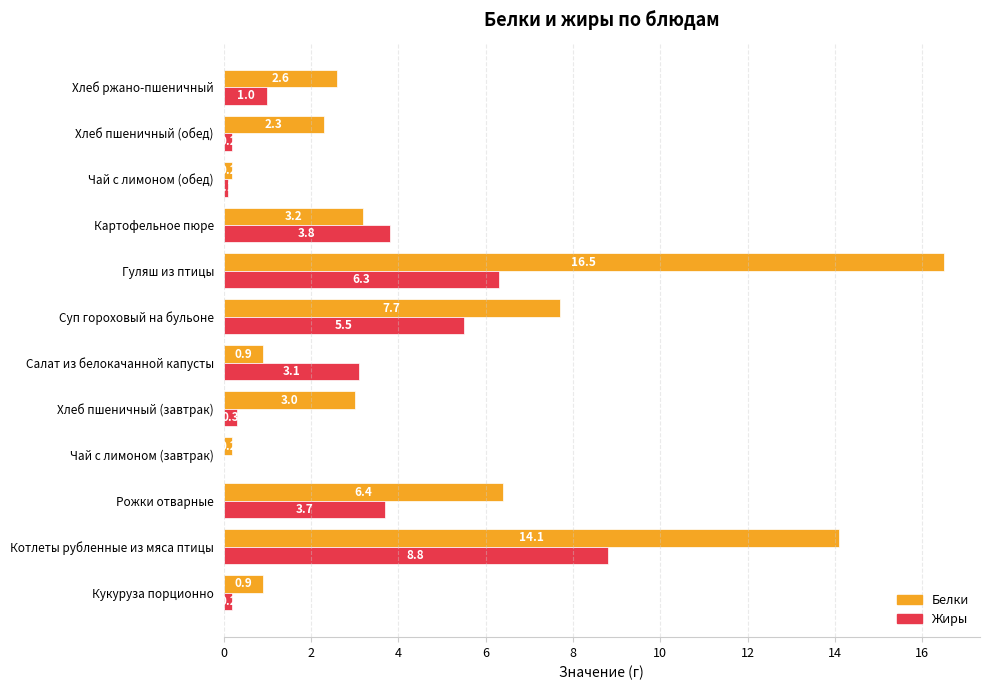

At which label is Белки closest to 8?

Суп гороховый на бульоне